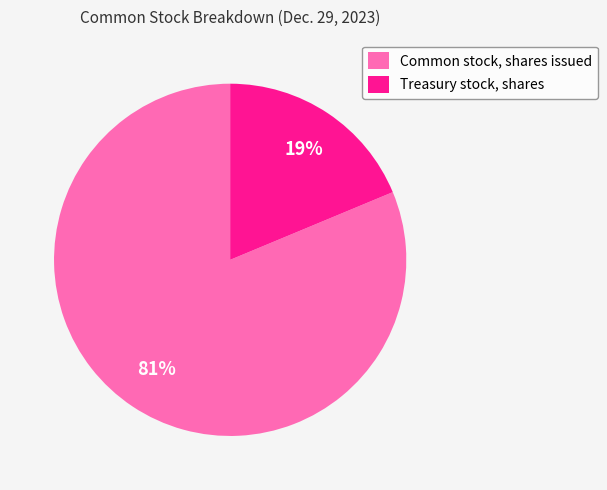

What is the ratio of the value at Treasury stock, shares to the value at Common stock, shares issued?

0.2